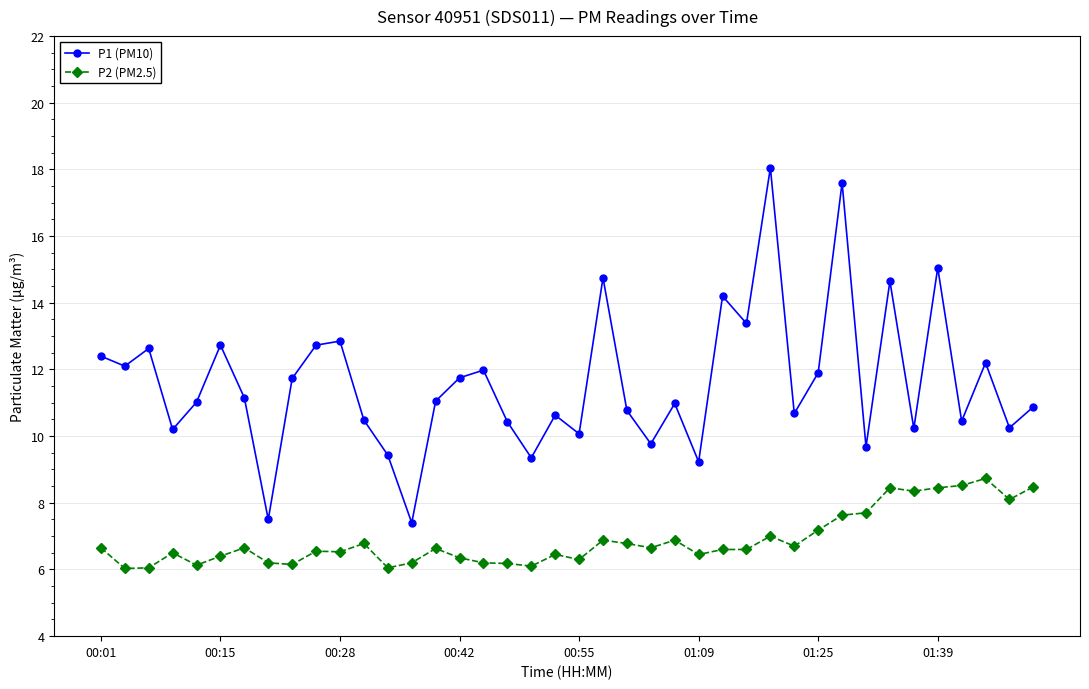

Which series has the widest spread of values?

P1 (PM10)